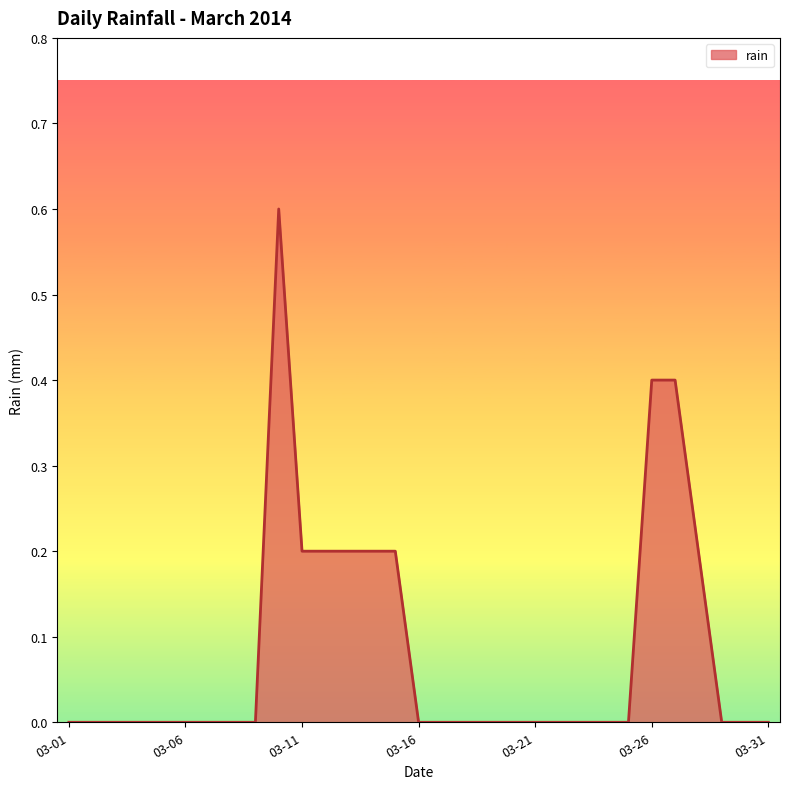

Does the chart have visible grid lines?

No